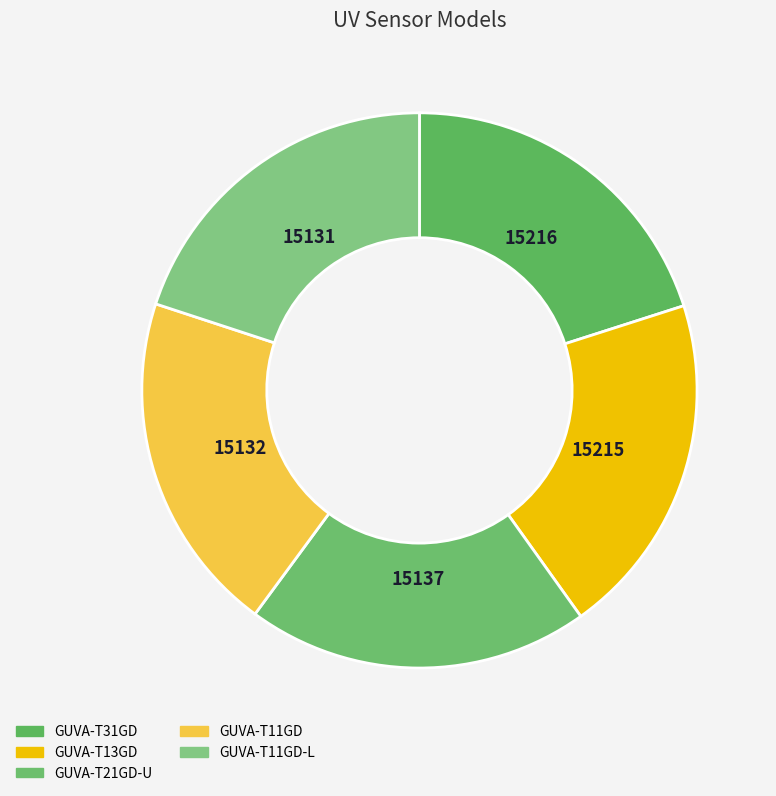

To the nearest percent, what portion does GUVA-T31GD represent?

20%